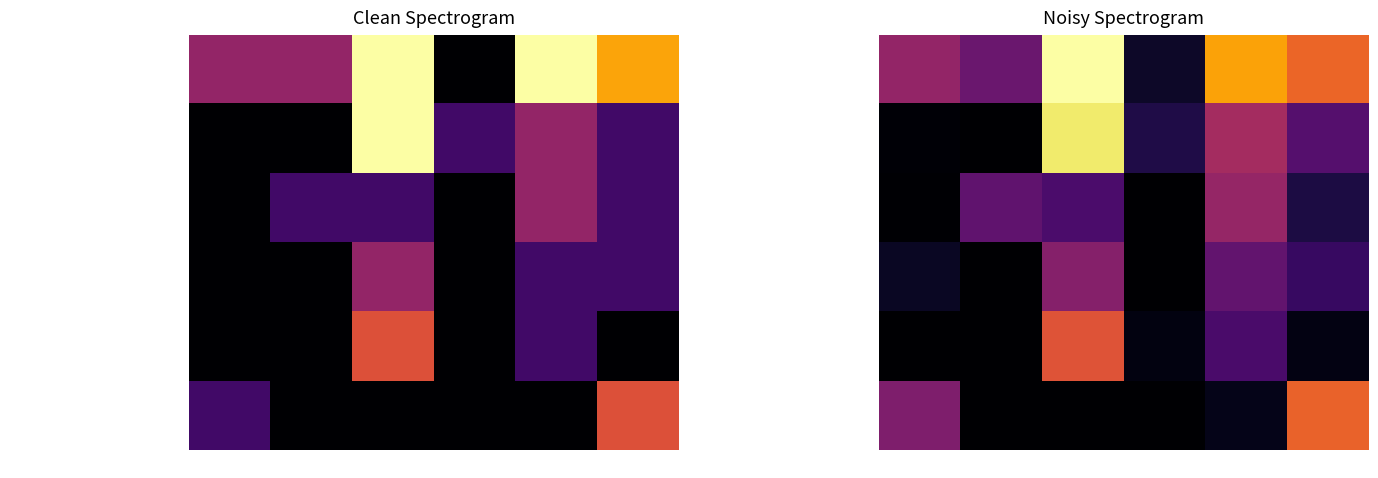

True or false: CHS Inc. has a value of 3.2 at 10.25.

False